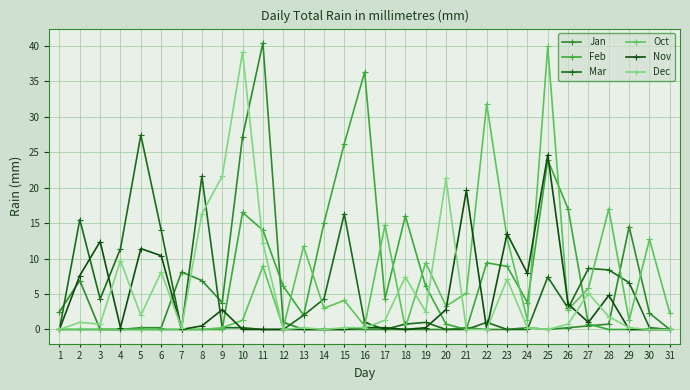

How many values in the Oct series exceed 2?

16